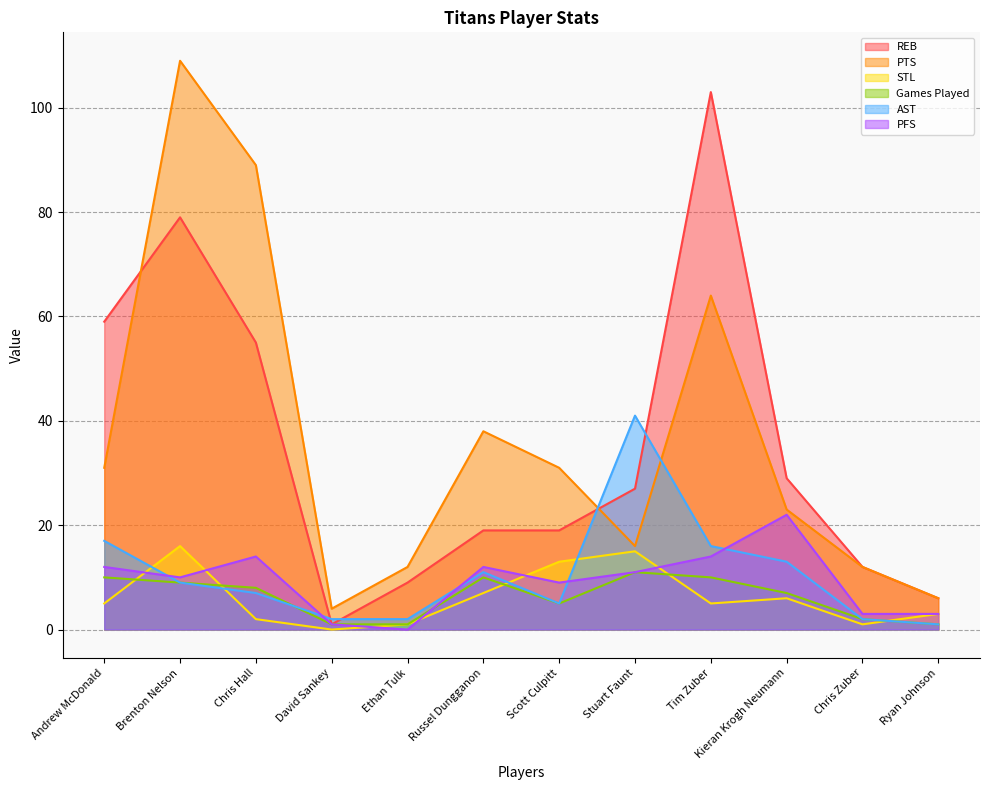

How many categories are shown in the chart?

12